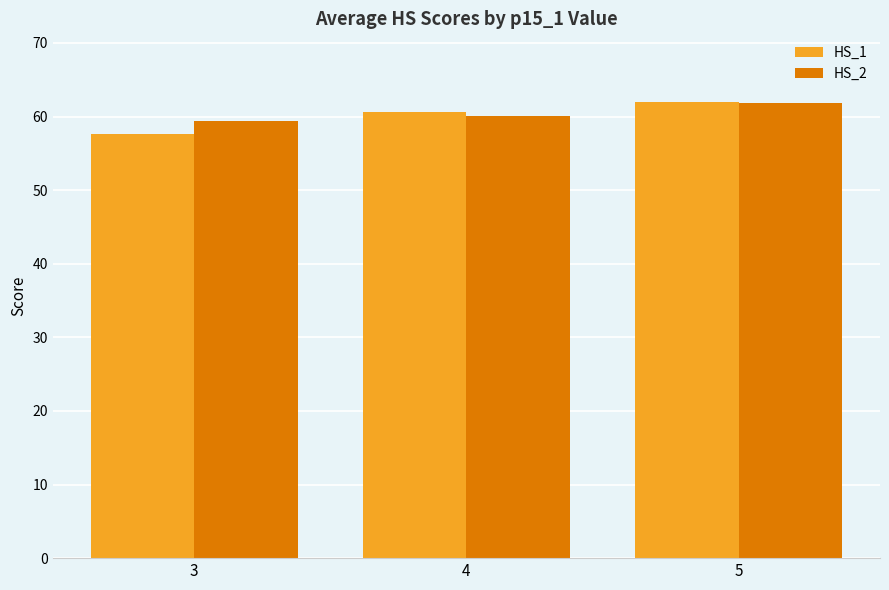

Where does the HS_1 series first go above 60?

4